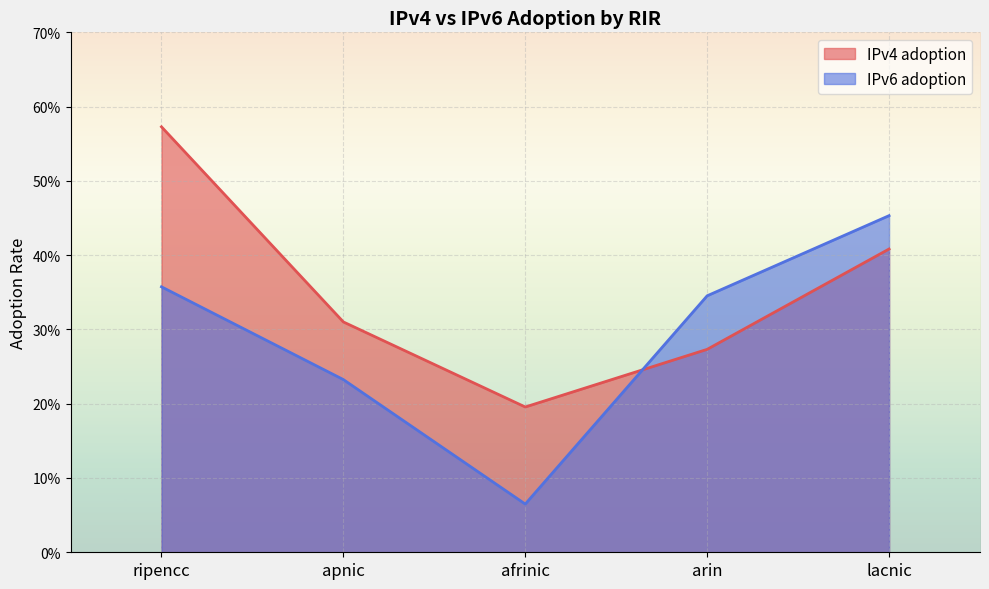

Reading left to right, what are all the values shown in this chart?

IPv4 adoption: 0.6	0.3	0.2	0.3	0.4
IPv6 adoption: 0.4	0.2	0.1	0.3	0.5